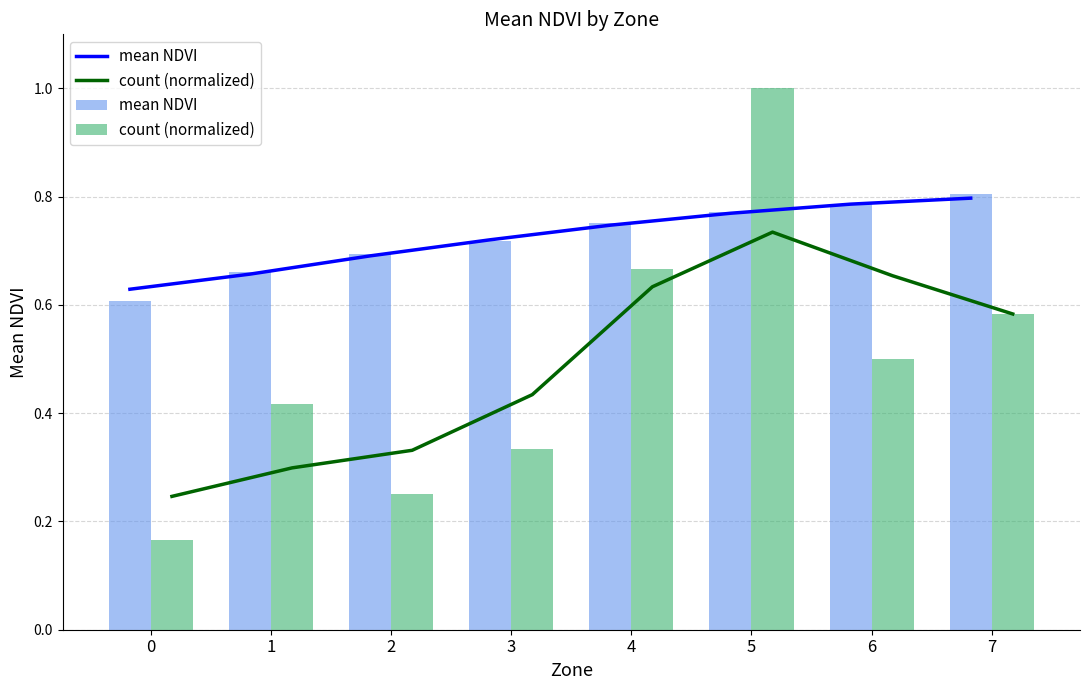

Is the value of count (normalized) at 6 greater than the value of mean NDVI at 7?

No